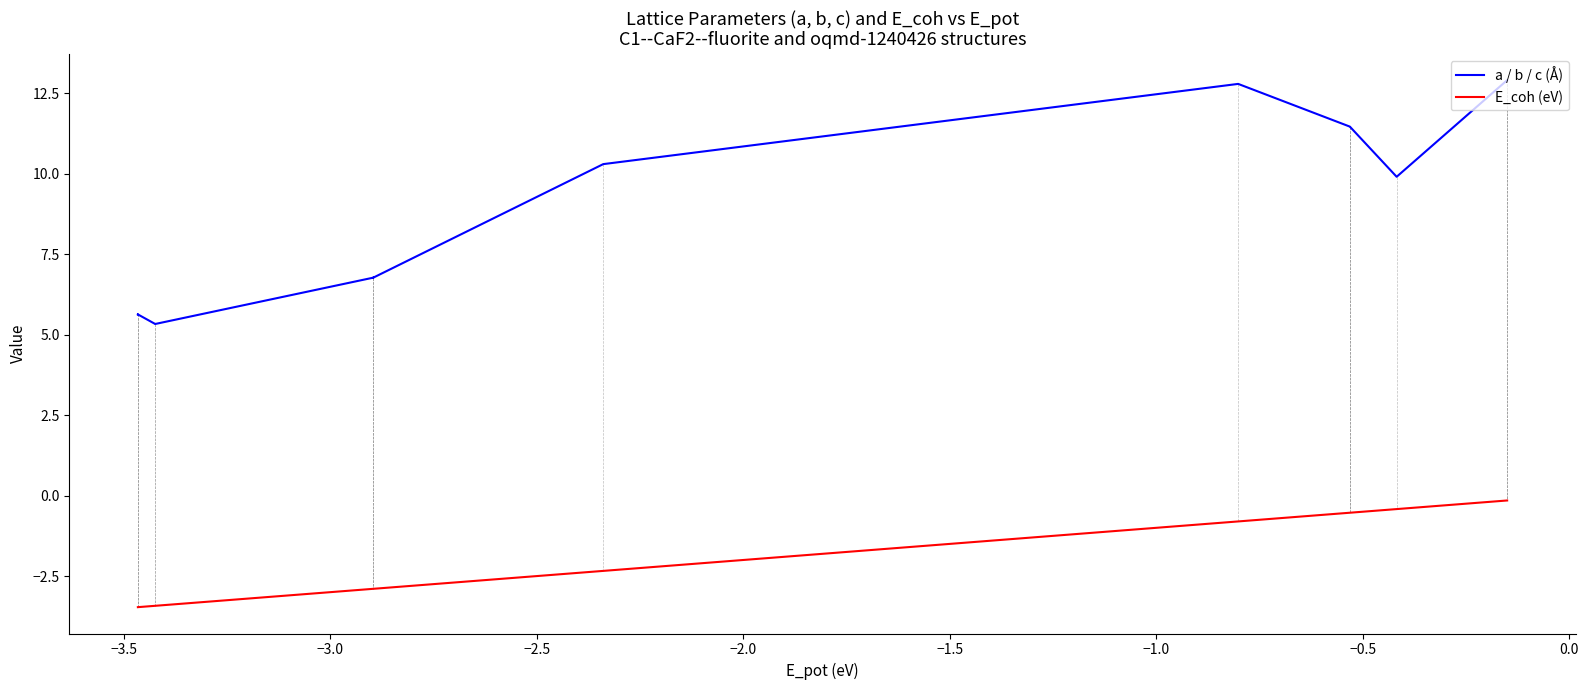

True or false: E_coh (eV) has more than 1 points higher than both neighbors.

False